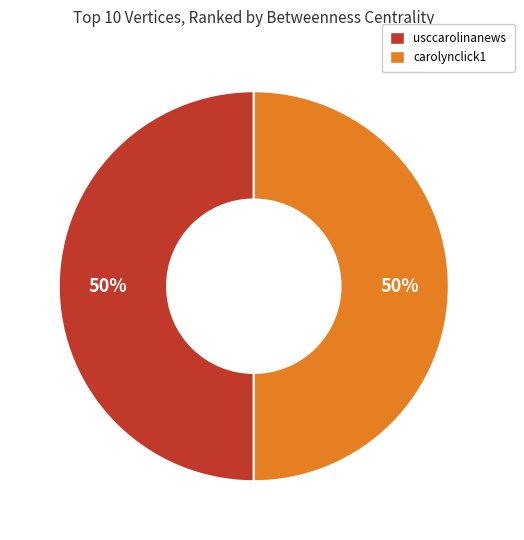

What is the ratio of the value at carolynclick1 to the value at usccarolinanews?

1.0